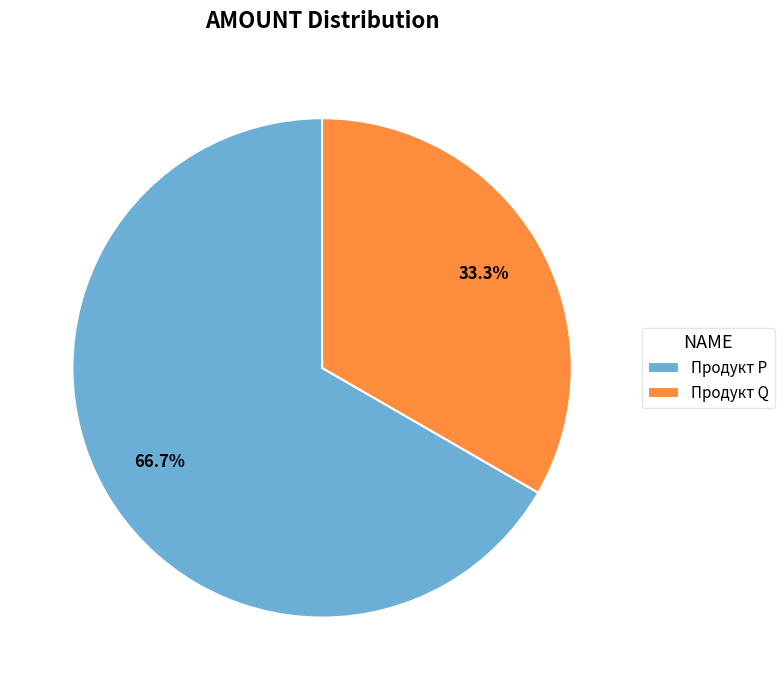

Which has a higher value, Продукт P or Продукт Q?

Продукт P